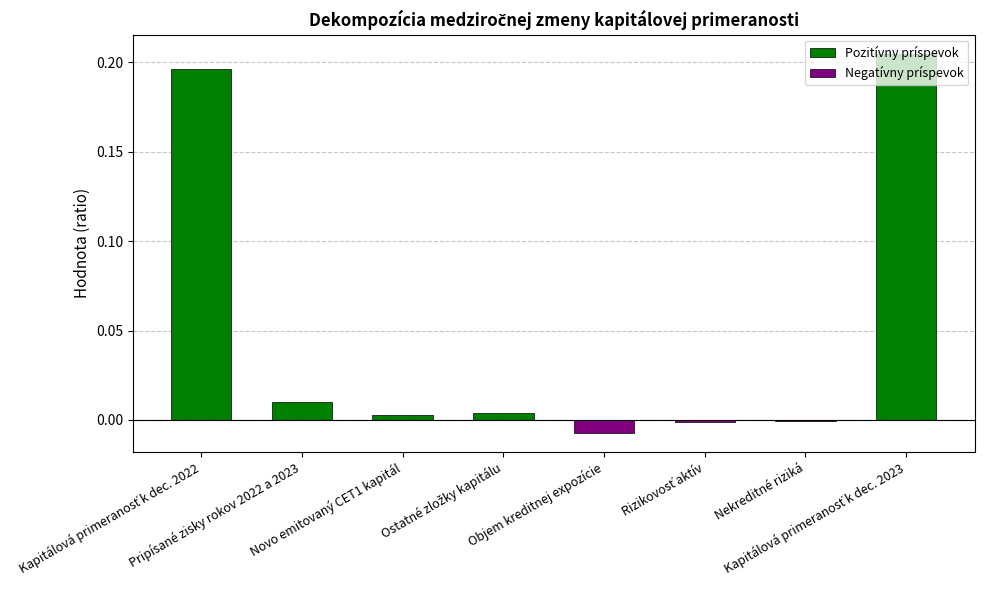

Are the bars horizontal?

No